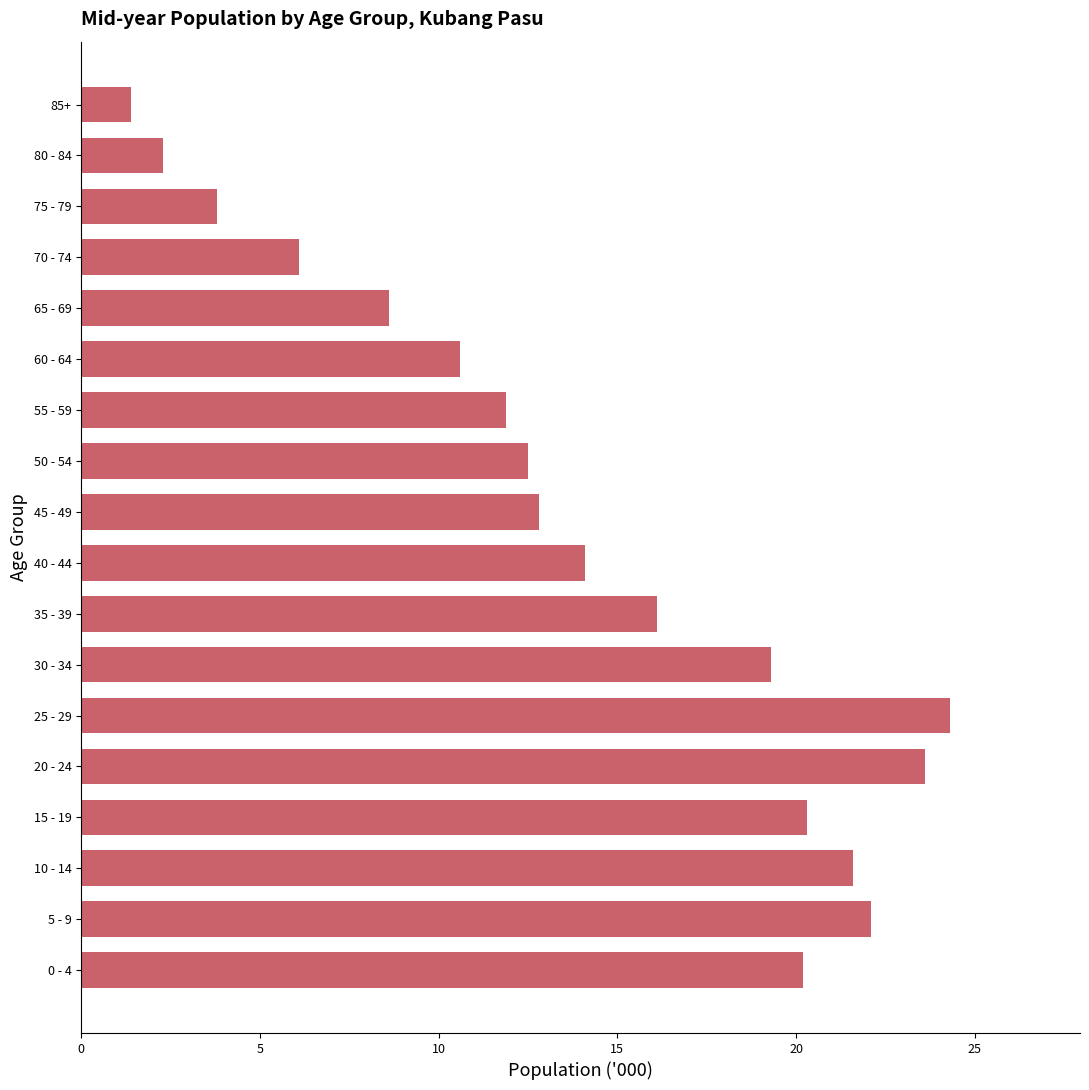

What is the minimum value shown in the chart?

1.4